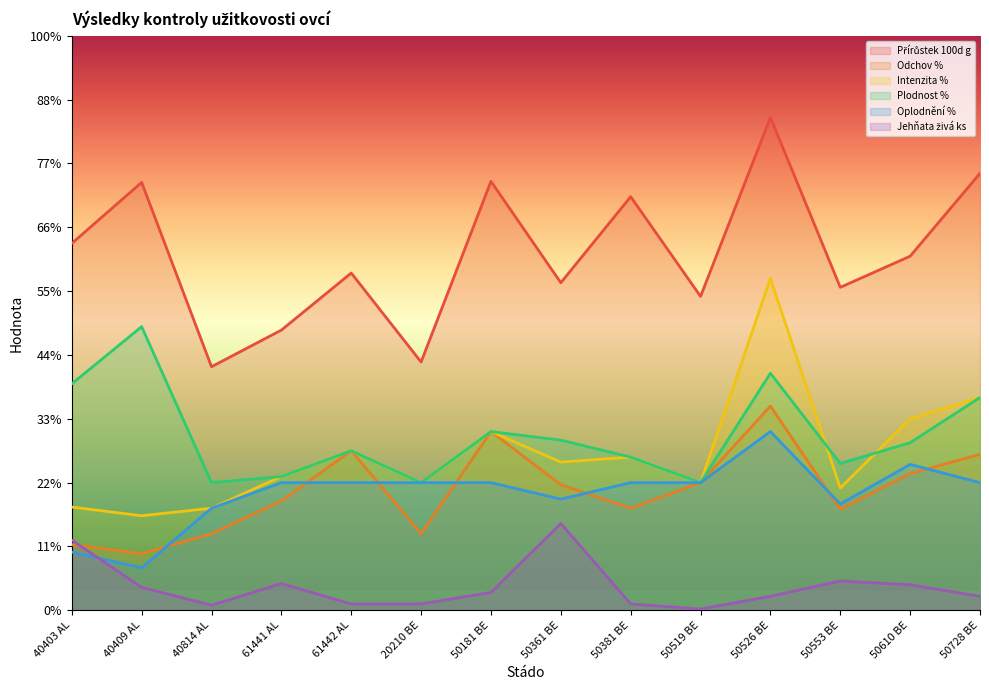

Where is the first local maximum for Přírůstek 100d g?

40409 AL